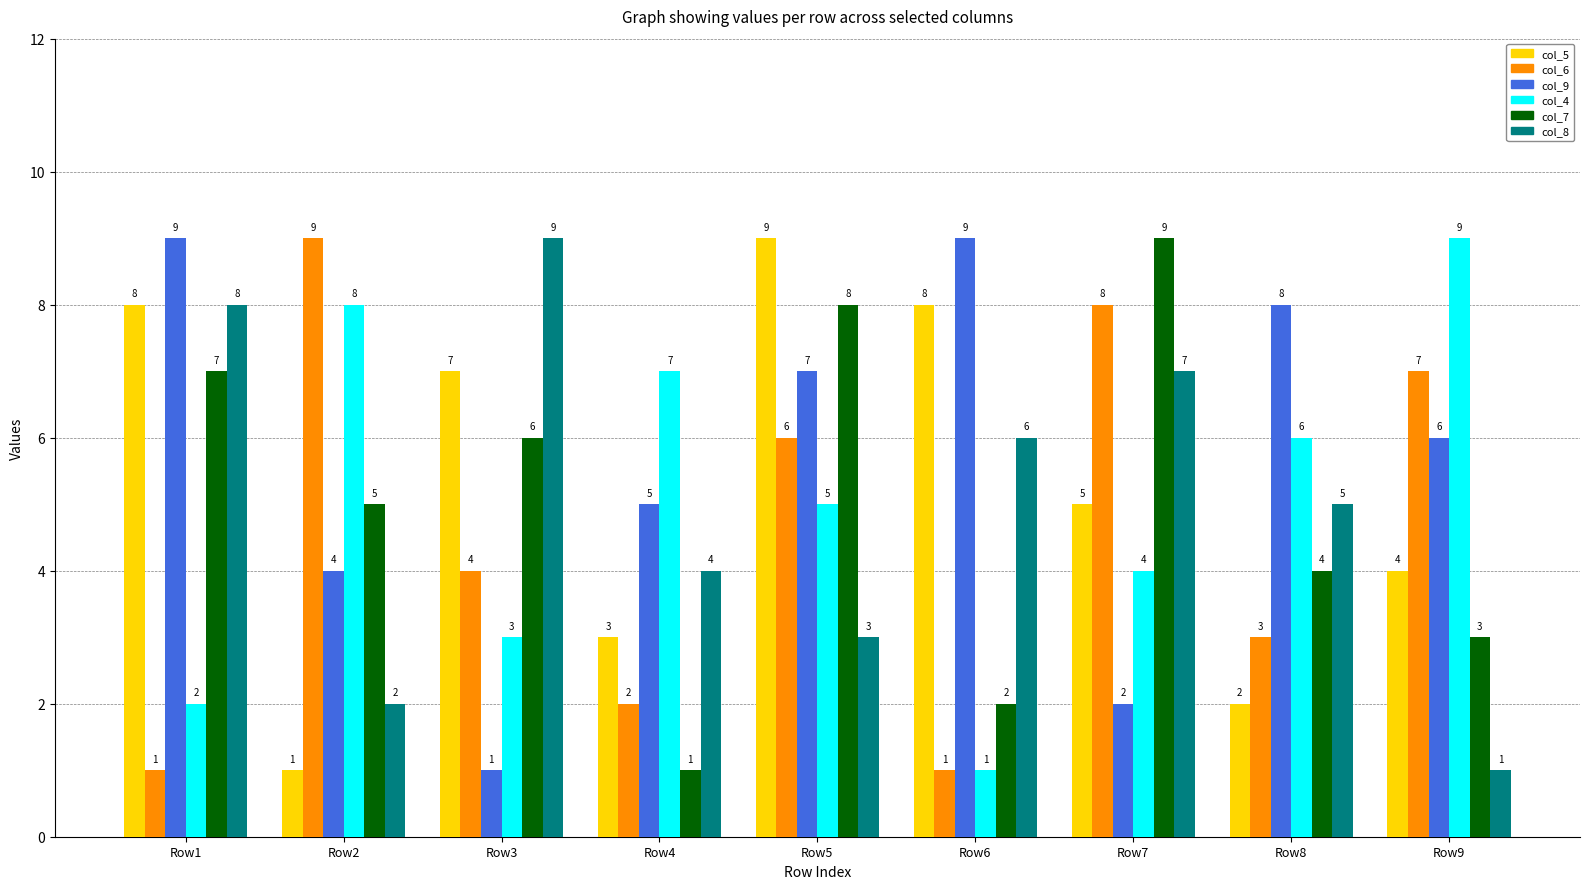

How many col_5 values are between 3 and 8?

6